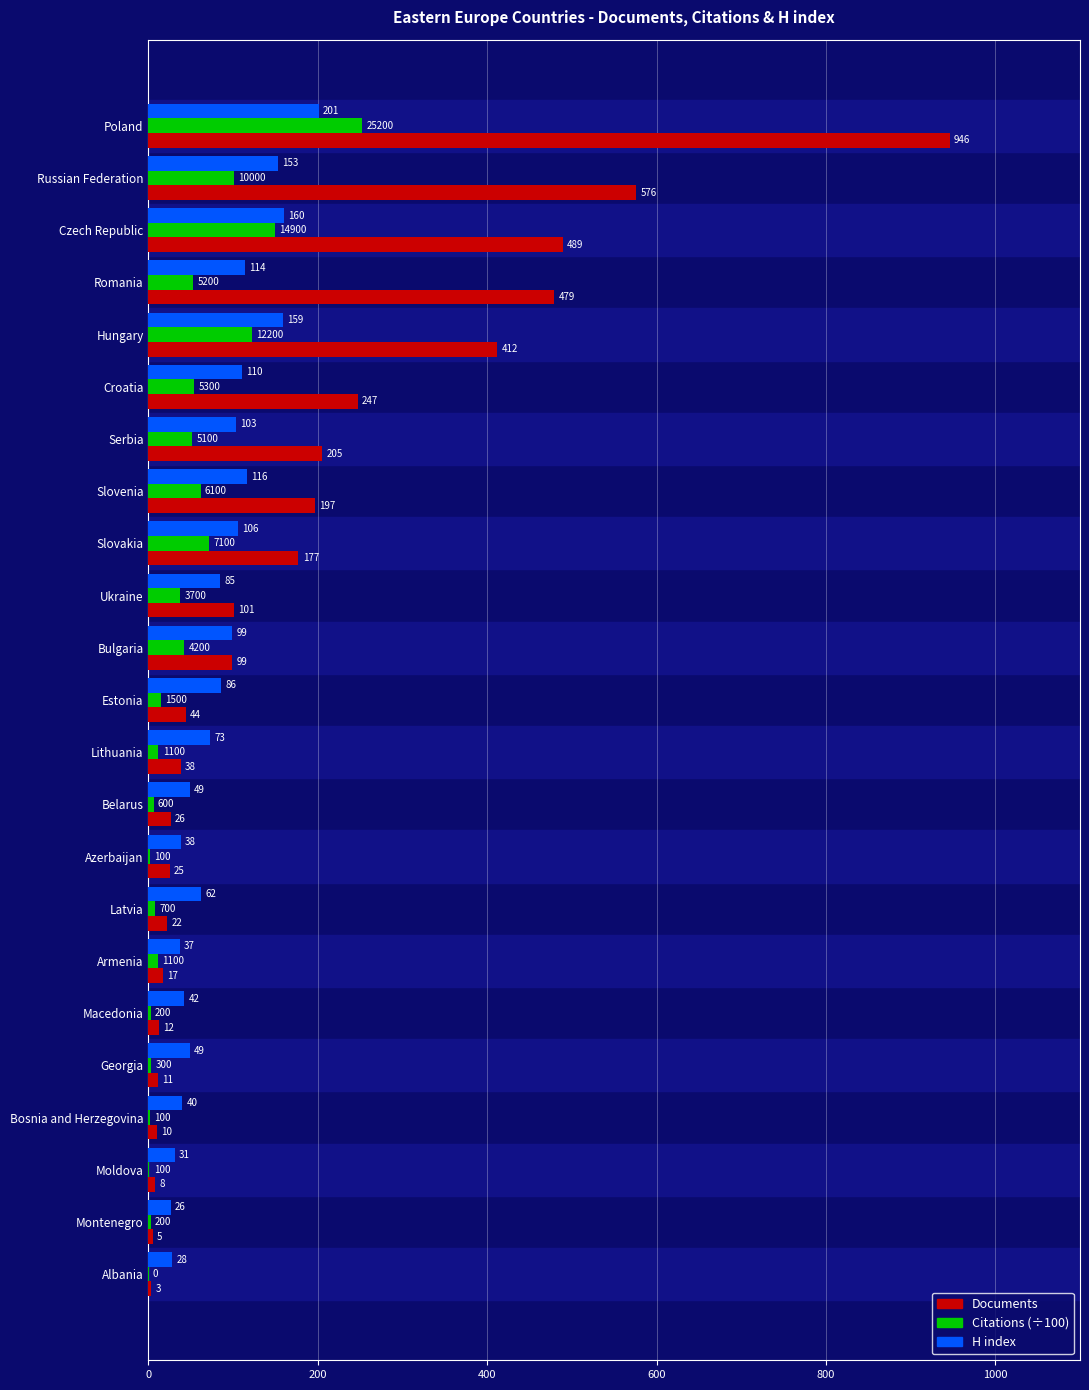

Where is Documents nearest to the value 474?

Romania